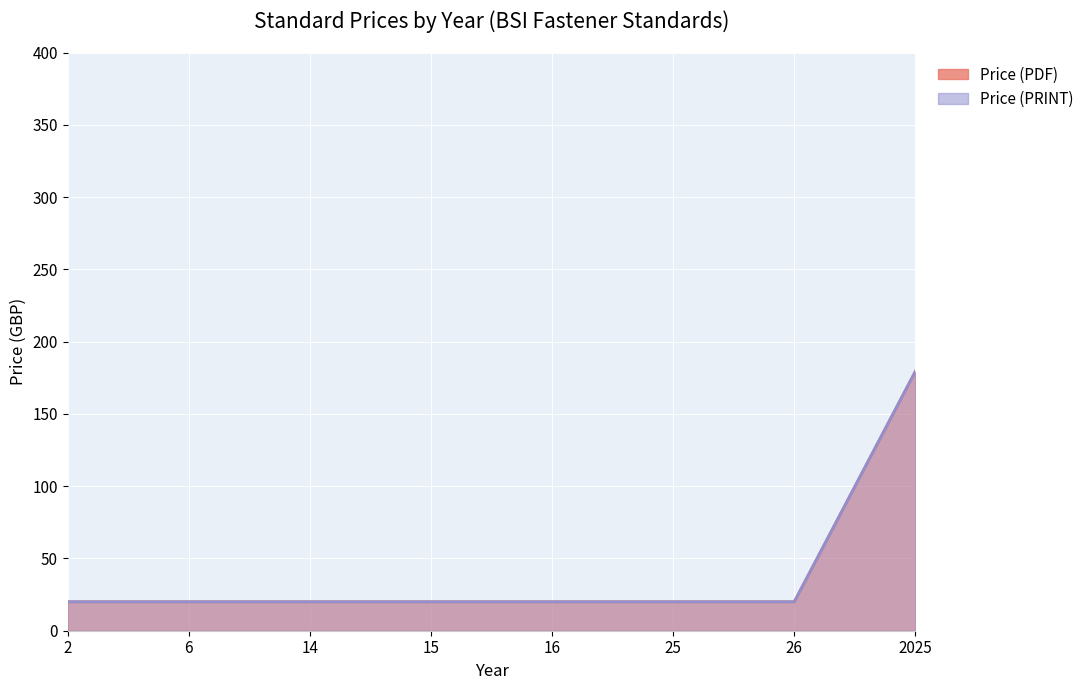

What is the value of the Price (PDF) point at the 4th from the left?

20.0